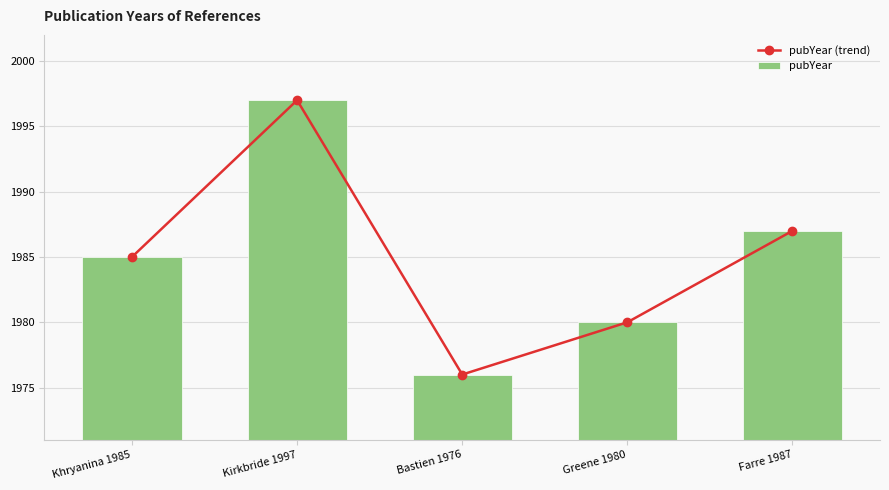

Reading right to left, list all the values displayed in this chart.

pubYear (trend): Farre 1987=1987	Greene 1980=1980	Bastien 1976=1976	Kirkbride 1997=1997	Khryanina 1985=1985
pubYear: Farre 1987=1987	Greene 1980=1980	Bastien 1976=1976	Kirkbride 1997=1997	Khryanina 1985=1985